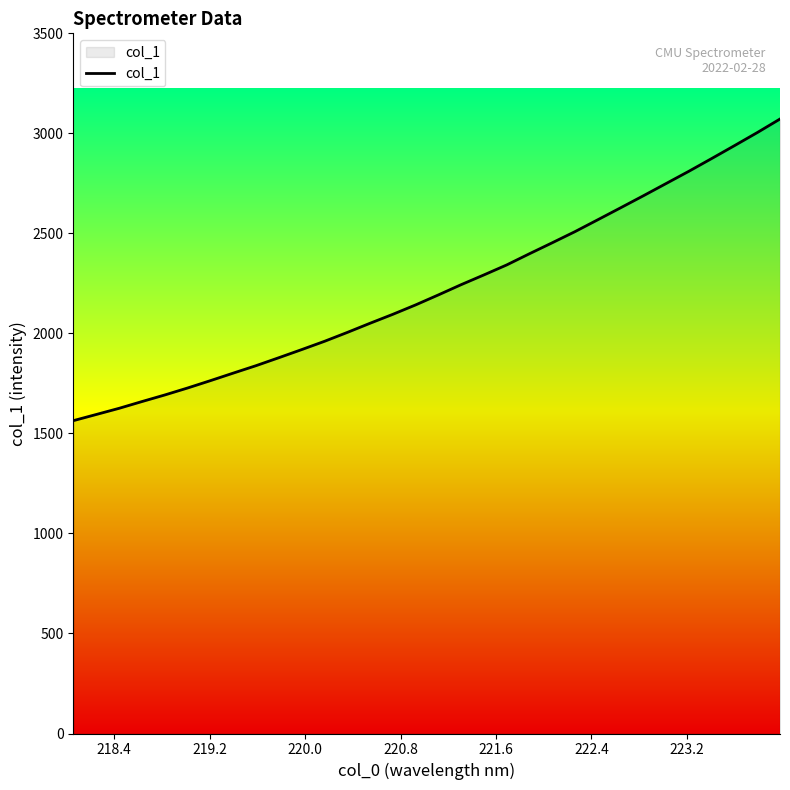

What is the difference between the maximum and minimum values?

1507.6